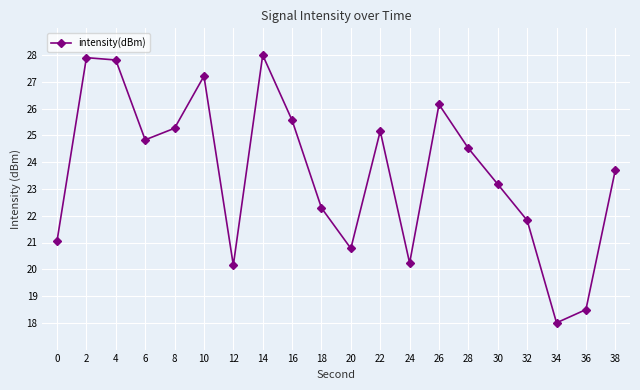

What is the smallest value displayed?

18.0